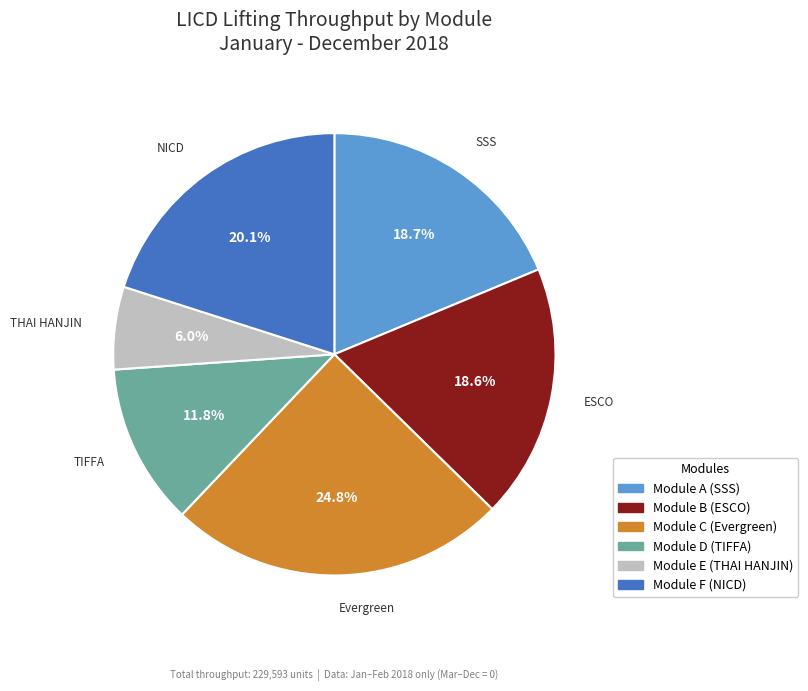

To the nearest percent, what is the combined percentage of Module C (Evergreen) and Module F (NICD)?

45%